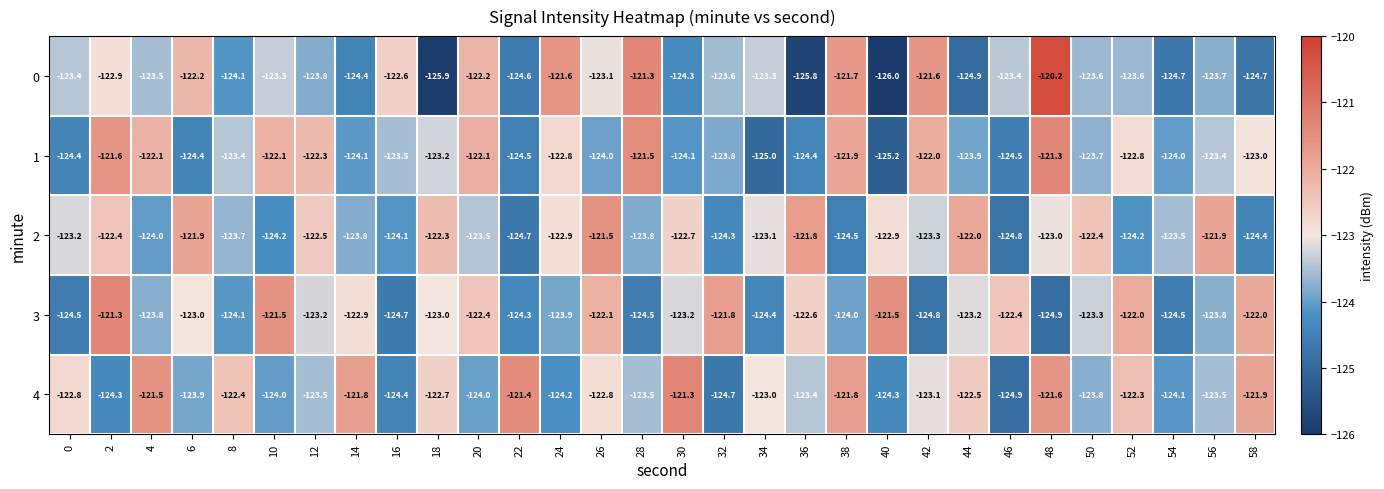

The 1 series shows -125.2 at 40. True or false?

True